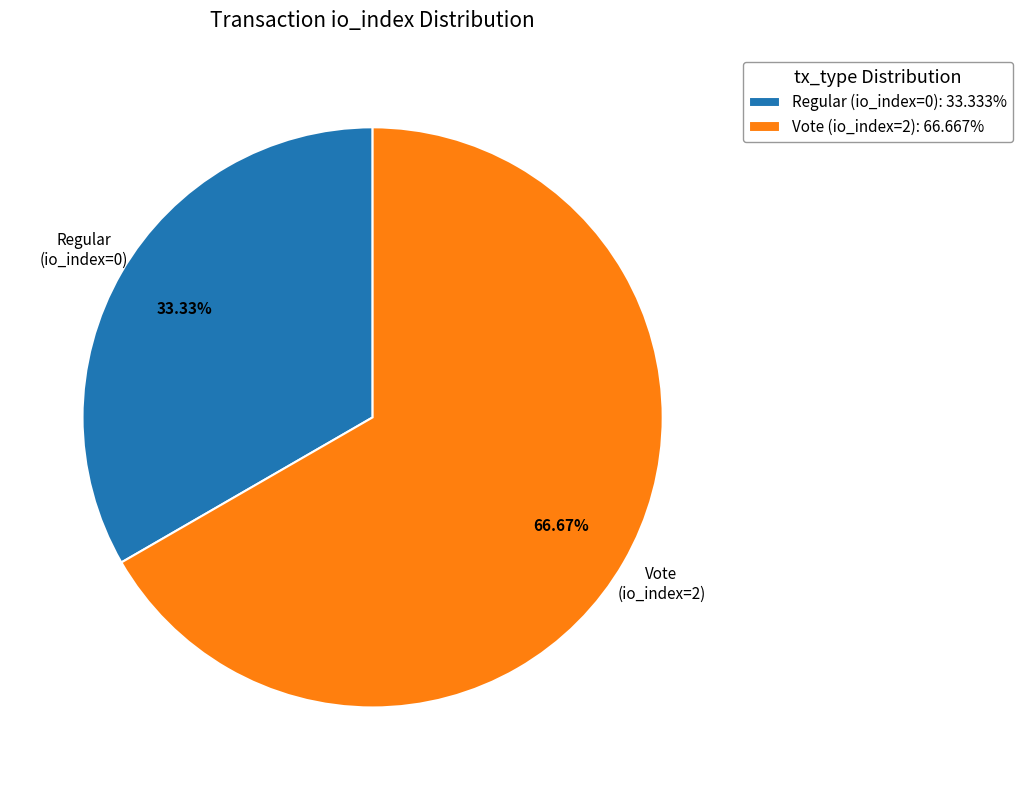

Is the sum of Regular (io_index=0): 33.333% and Vote (io_index=2): 66.667% greater than half?

Yes